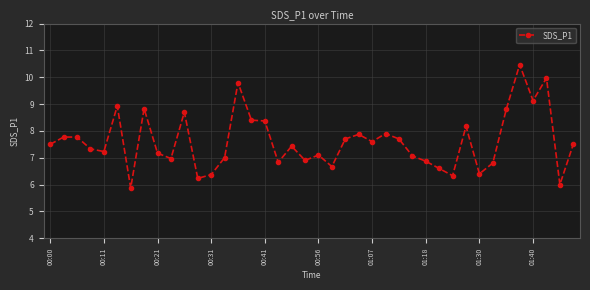

Reading left to right, extract all data points from this chart.

7.5	7.8	7.8	7.3	7.2	8.9	5.9	8.8	7.2	7.0	8.7	6.2	6.4	7.0	9.8	8.4	8.4	6.8	7.4	6.9	7.1	6.7	7.7	7.9	7.6	7.9	7.7	7.1	6.9	6.6	6.3	8.2	6.4	6.8	8.8	10.5	9.1	10.0	6.0	7.5